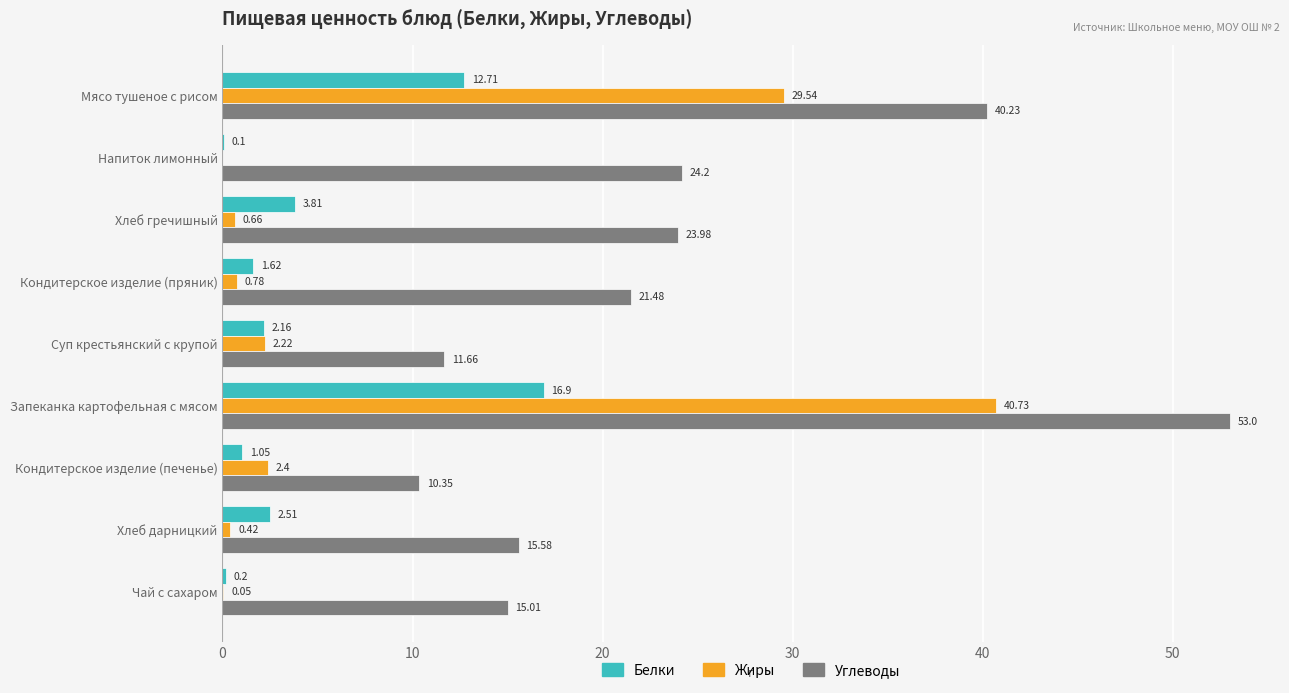

What is the sum of the Жиры values at Напиток лимонный and Мясо тушеное с рисом?

29.5